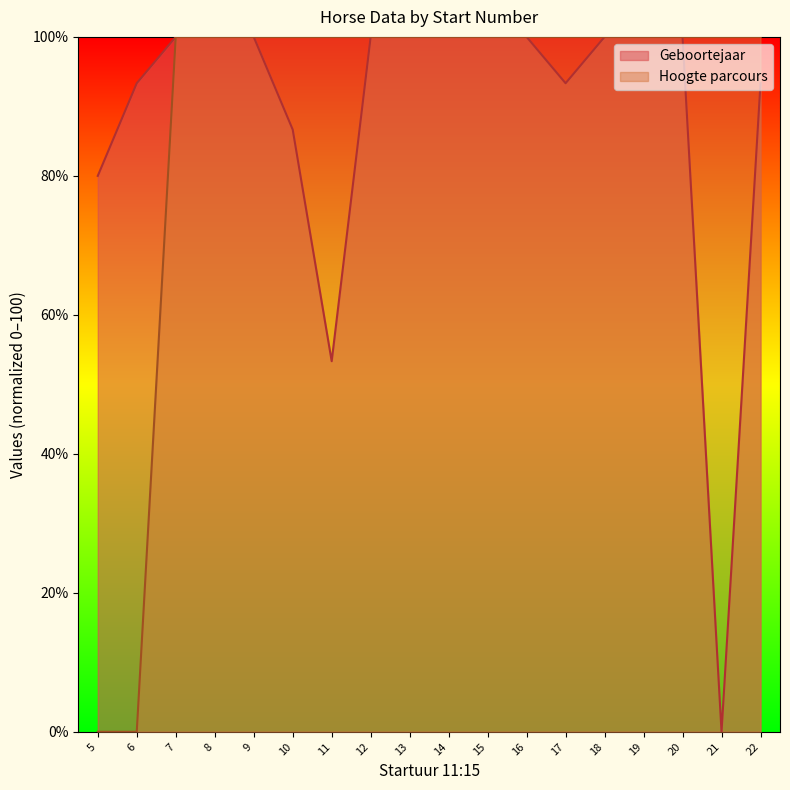

Which series has the largest total across all categories?

Geboortejaar